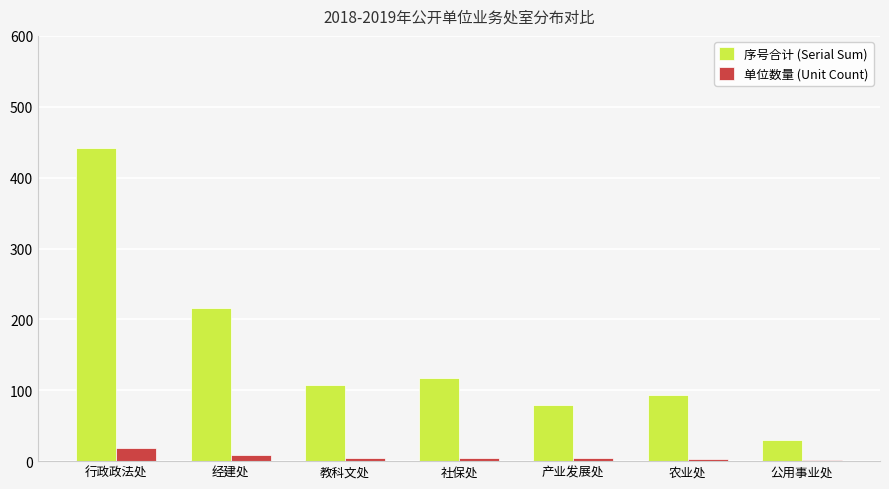

The 单位数量 (Unit Count) series shows 5 at 社保处. True or false?

True